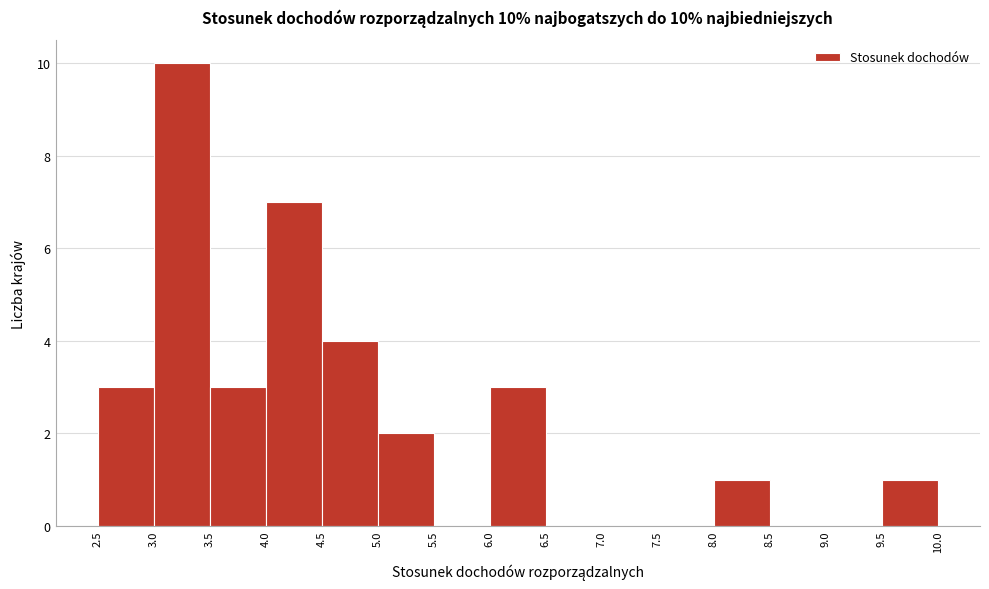

Over which range of the x-axis is the bar tallest?

3.0 to 3.5